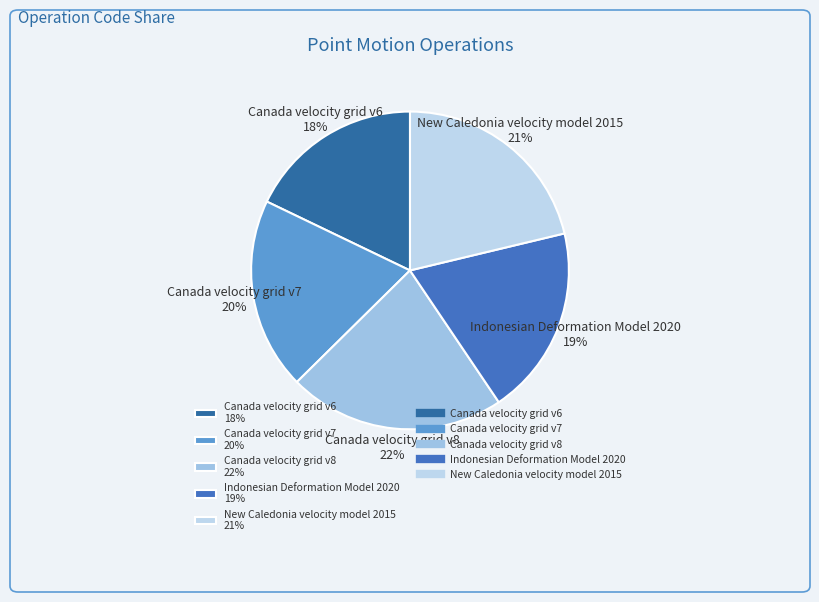

Which category has the smallest portion of the pie?

Canada velocity grid v6